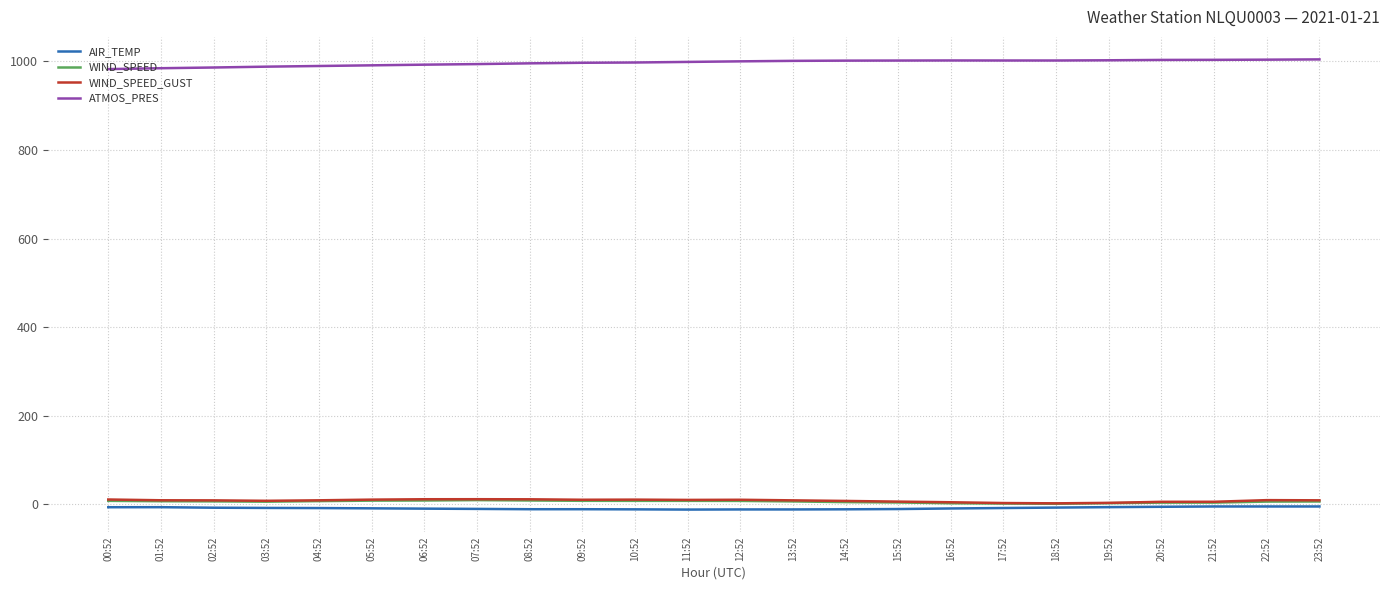

Which series has the largest total across all categories?

ATMOS_PRES